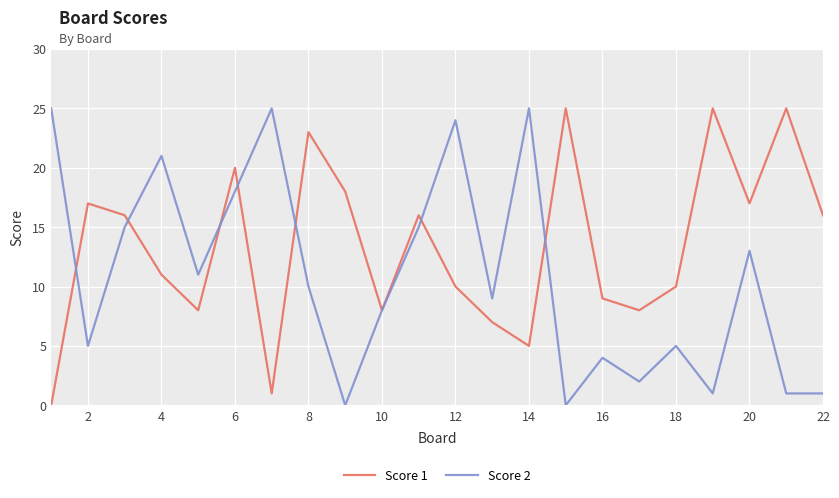

After their last crossing, which series has the higher values: Score 2 or Score 1?

Score 1